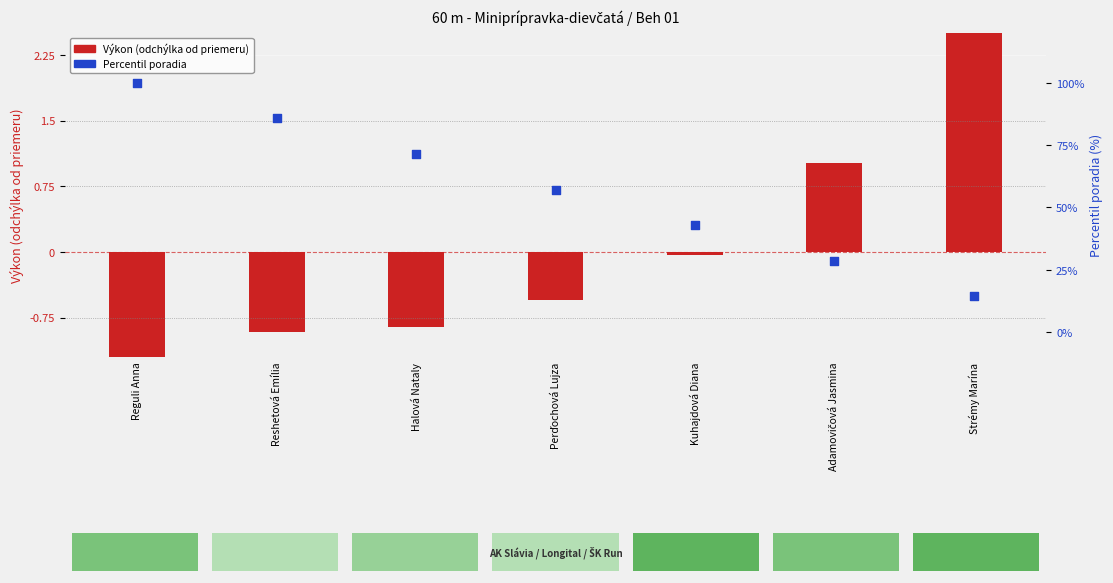

At how many categories does at least one series exceed 69?

3